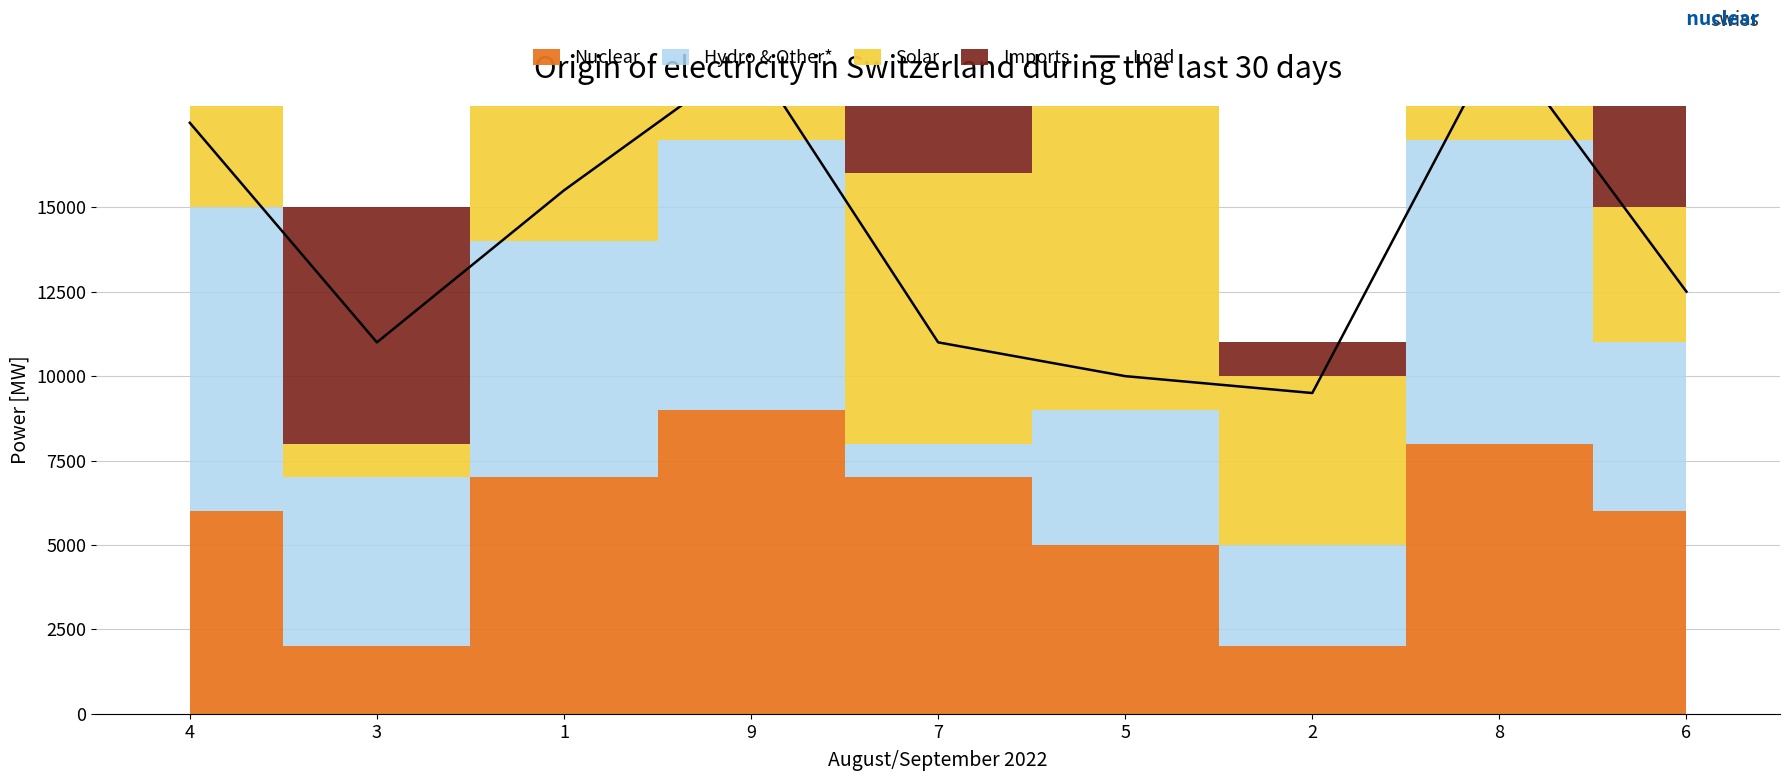

What is the average value?

14056